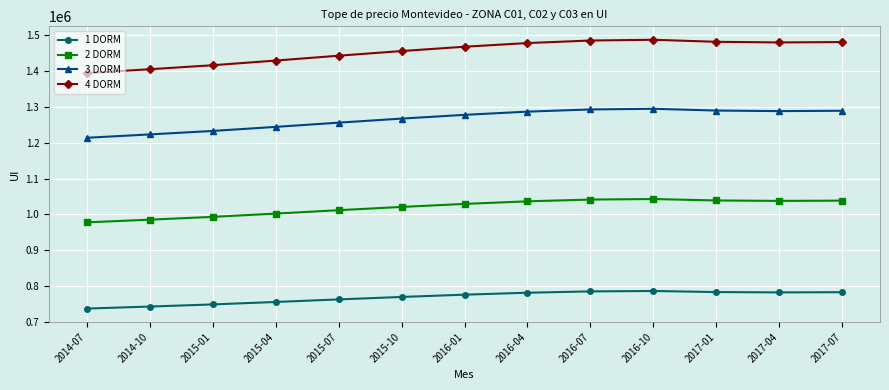

Which series has the widest spread of values?

4 DORM